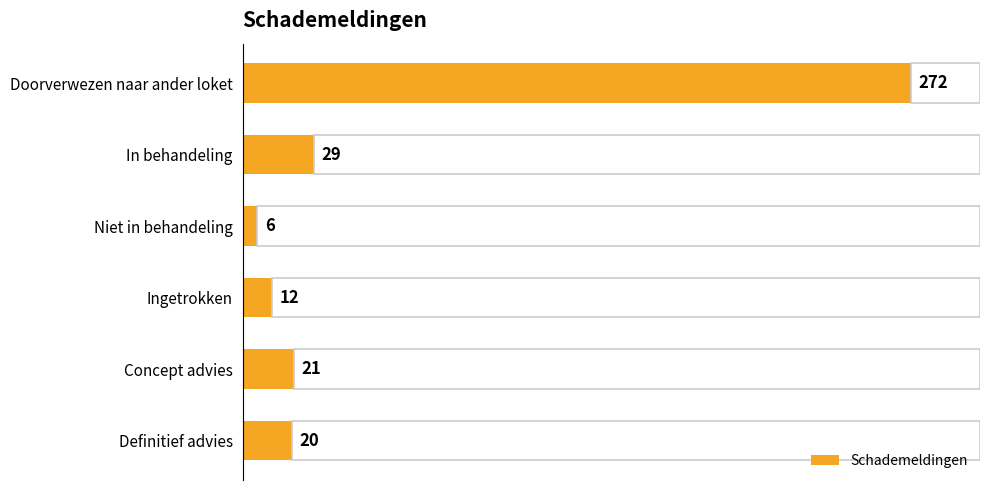

What is the difference between the maximum and minimum values?

266